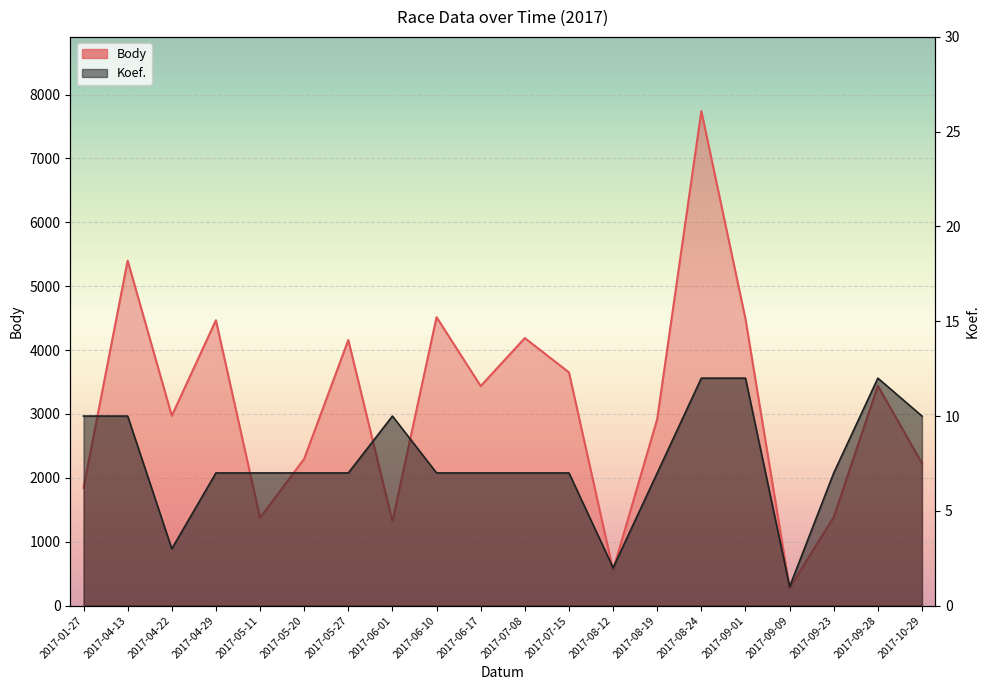

What is the label of the 6th point from the right?

2017-08-24